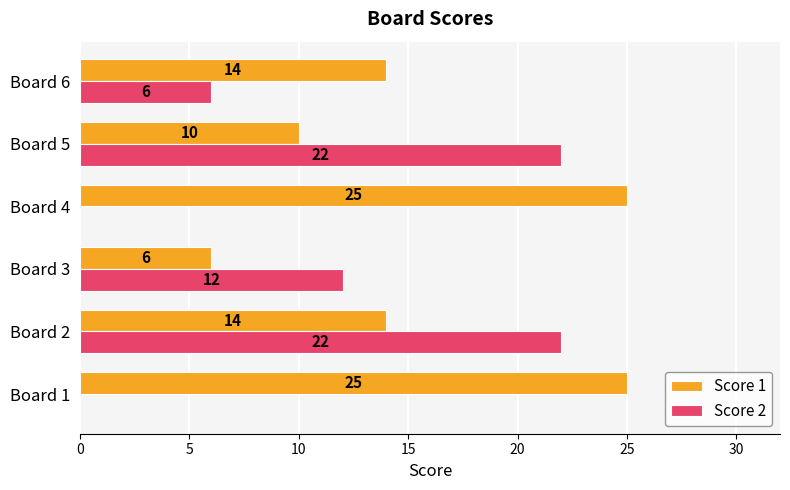

Which series has the largest total across all categories?

Score 1